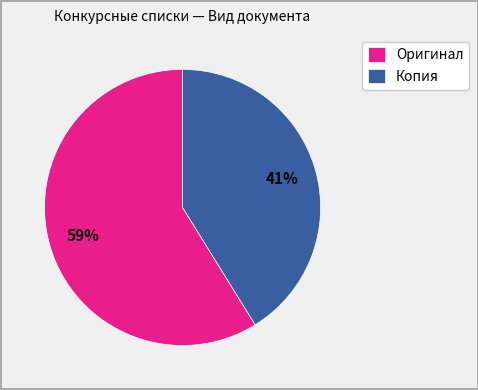

Is it true that Оригинал is 59% of the pie?

True